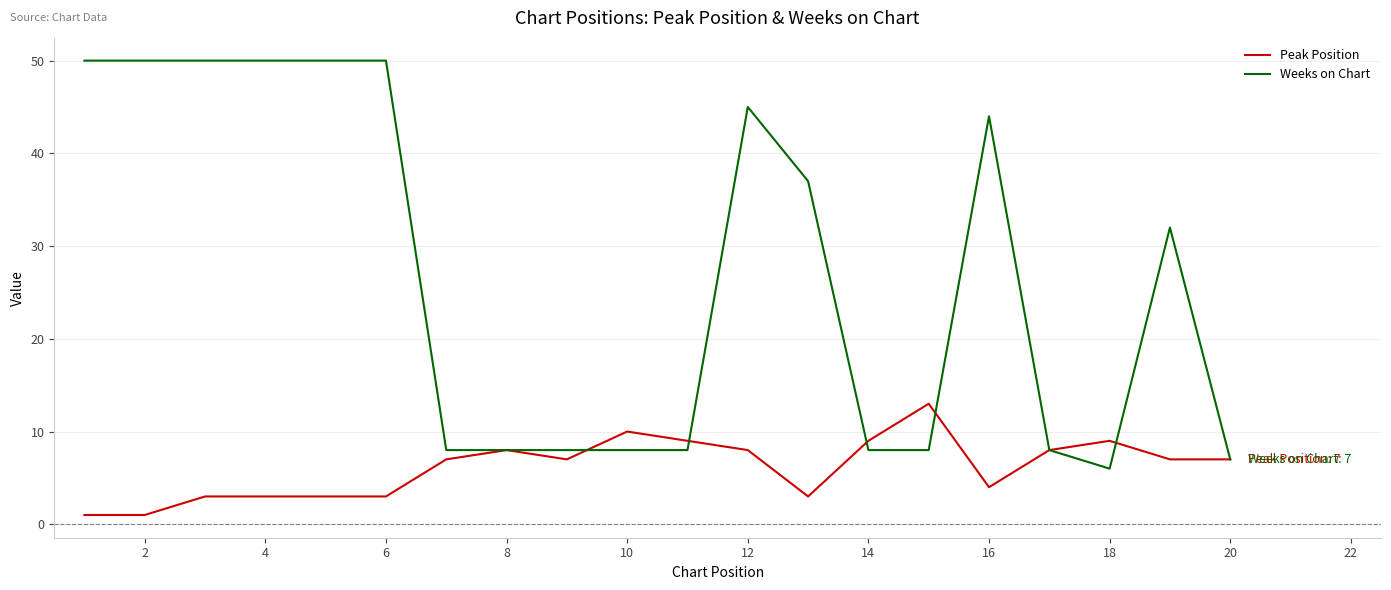

Does the chart have visible grid lines?

Yes